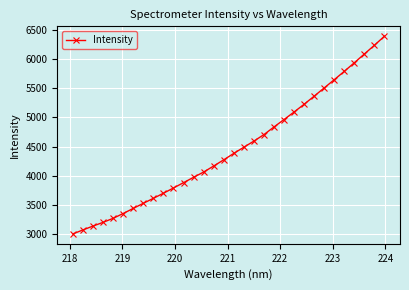

What is the maximum value shown in the chart?

6390.6